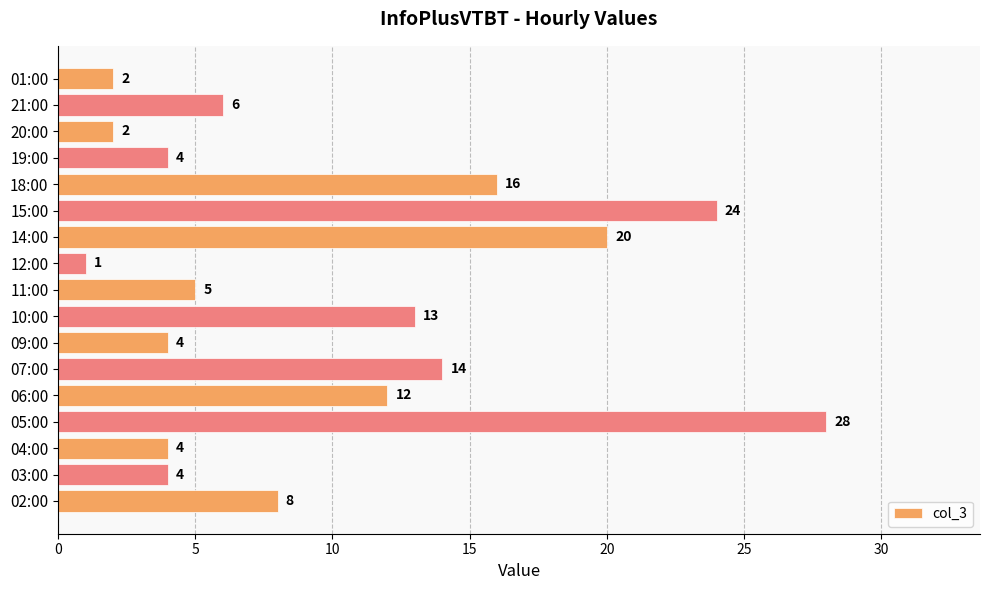

Reading bottom to top, extract all data points from this chart.

02:00=8	03:00=4	04:00=4	05:00=28	06:00=12	07:00=14	09:00=4	10:00=13	11:00=5	12:00=1	14:00=20	15:00=24	18:00=16	19:00=4	20:00=2	21:00=6	01:00=2